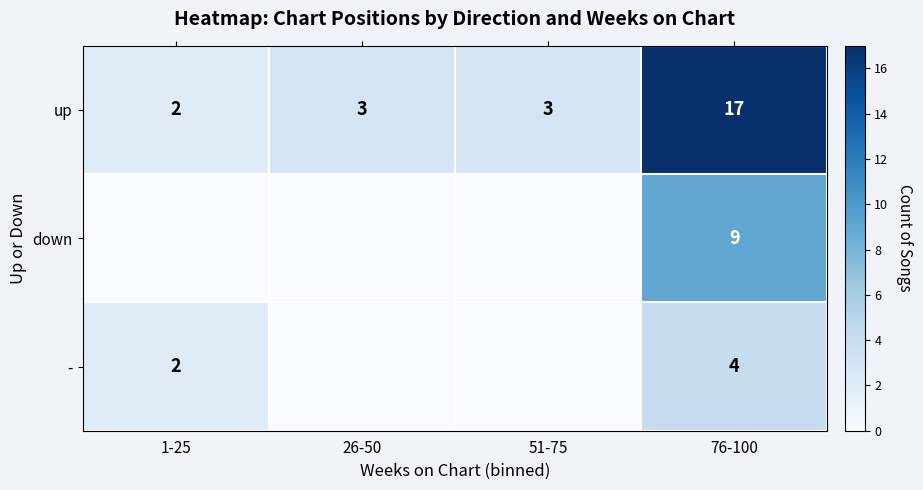

The value of up at 1-25 is 3. True or false?

False